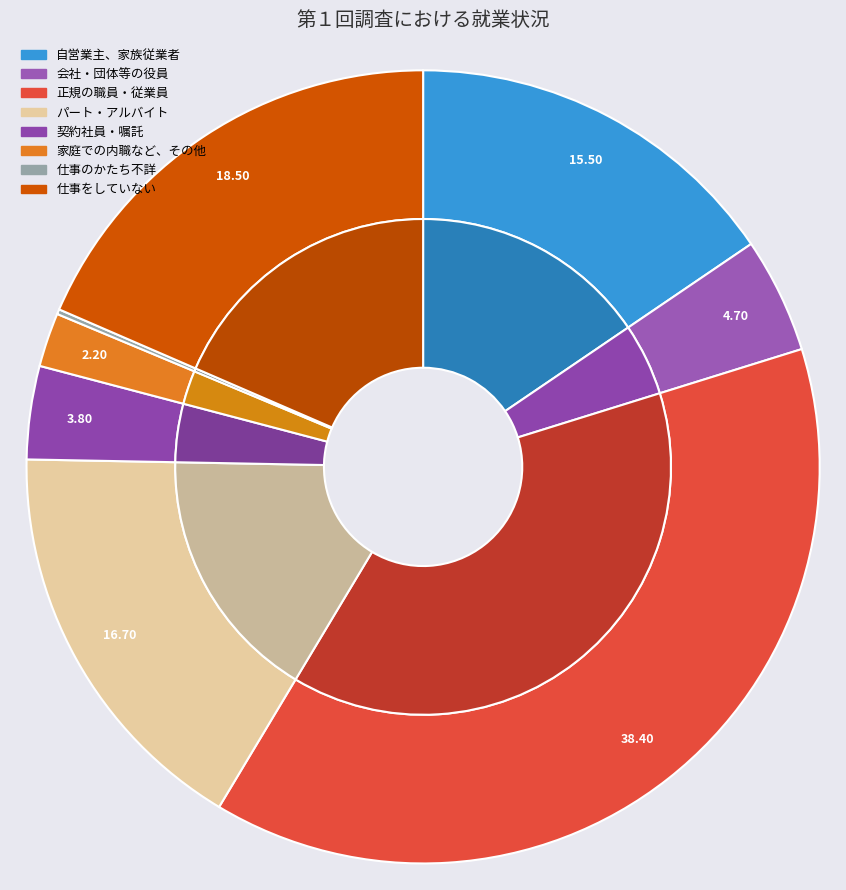

Does any single category account for the majority?

No